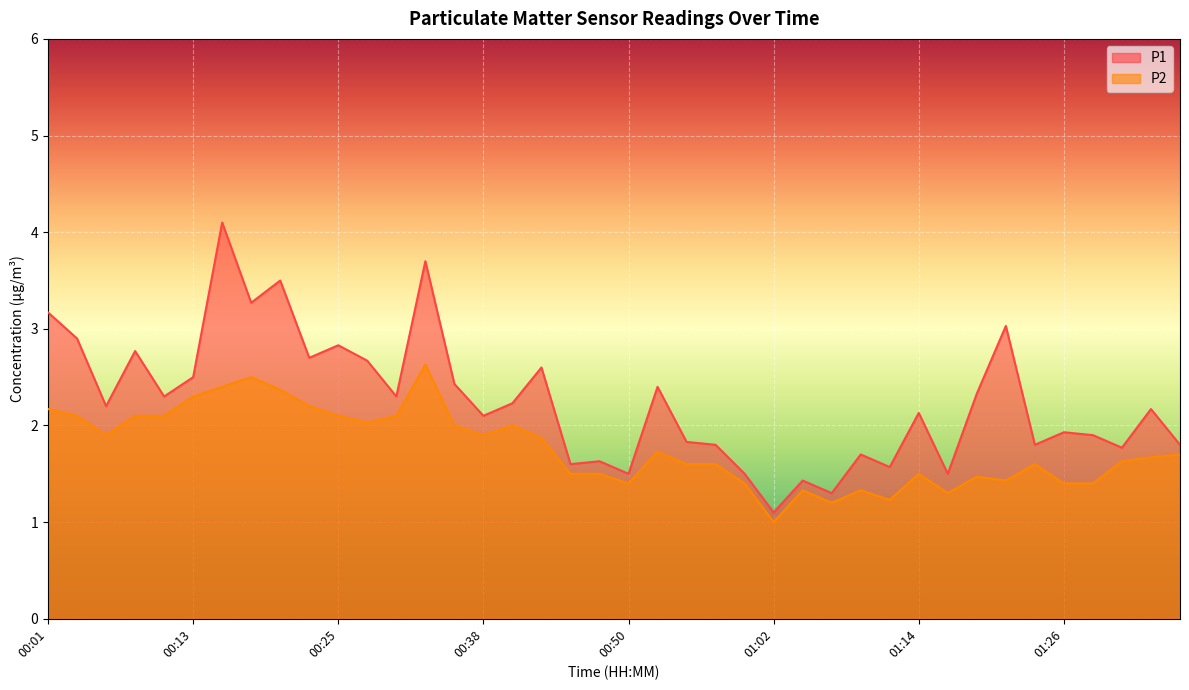

What are all the series names shown in the legend?

P1, P2